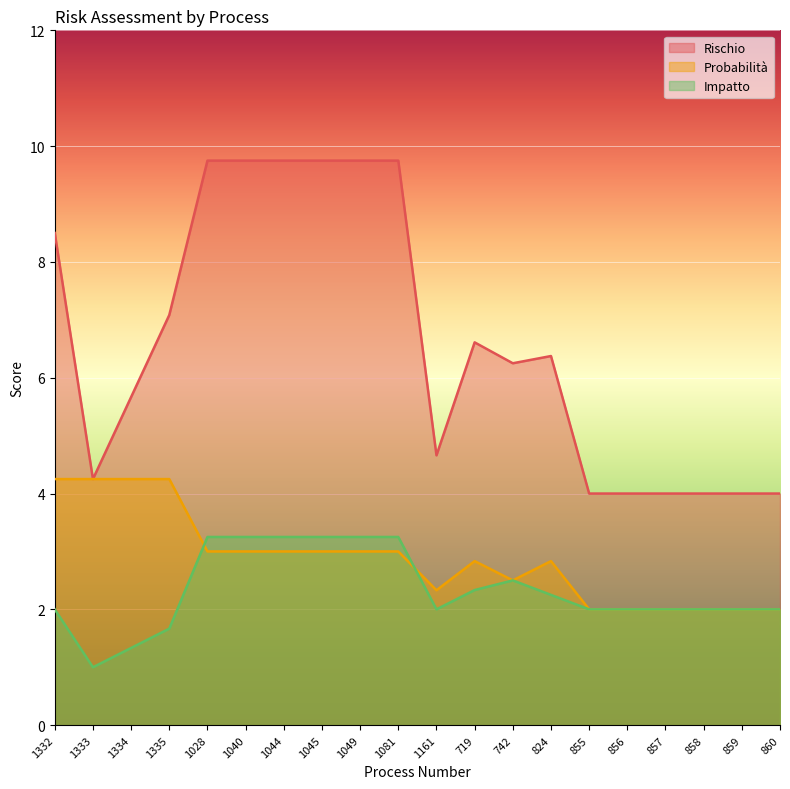

Reading left to right, what are all the values shown in this chart?

Rischio: 1332=8.5	1333=4.2	1334=5.7	1335=7.1	1028=9.8	1040=9.8	1044=9.8	1045=9.8	1049=9.8	1081=9.8	1161=4.7	719=6.6	742=6.2	824=6.4	855=4.0	856=4.0	857=4.0	858=4.0	859=4.0	860=4.0
Probabilità: 1332=4.2	1333=4.2	1334=4.2	1335=4.2	1028=3.0	1040=3.0	1044=3.0	1045=3.0	1049=3.0	1081=3.0	1161=2.3	719=2.8	742=2.5	824=2.8	855=2.0	856=2.0	857=2.0	858=2.0	859=2.0	860=2.0
Impatto: 1332=2.0	1333=1.0	1334=1.3	1335=1.7	1028=3.2	1040=3.2	1044=3.2	1045=3.2	1049=3.2	1081=3.2	1161=2.0	719=2.3	742=2.5	824=2.2	855=2.0	856=2.0	857=2.0	858=2.0	859=2.0	860=2.0